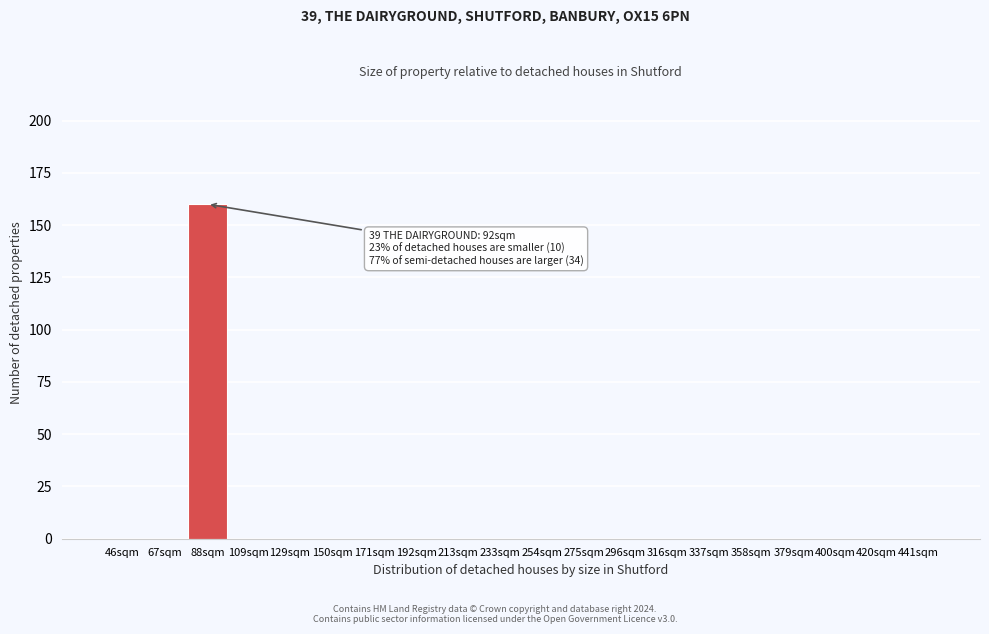

Reading right to left, what are all the values shown in this chart?

441sqm=0	420sqm=0	400sqm=0	379sqm=0	358sqm=0	337sqm=0	316sqm=0	296sqm=0	275sqm=0	254sqm=0	233sqm=0	213sqm=0	192sqm=0	171sqm=0	150sqm=0	129sqm=0	109sqm=0	88sqm=160	67sqm=0	46sqm=0